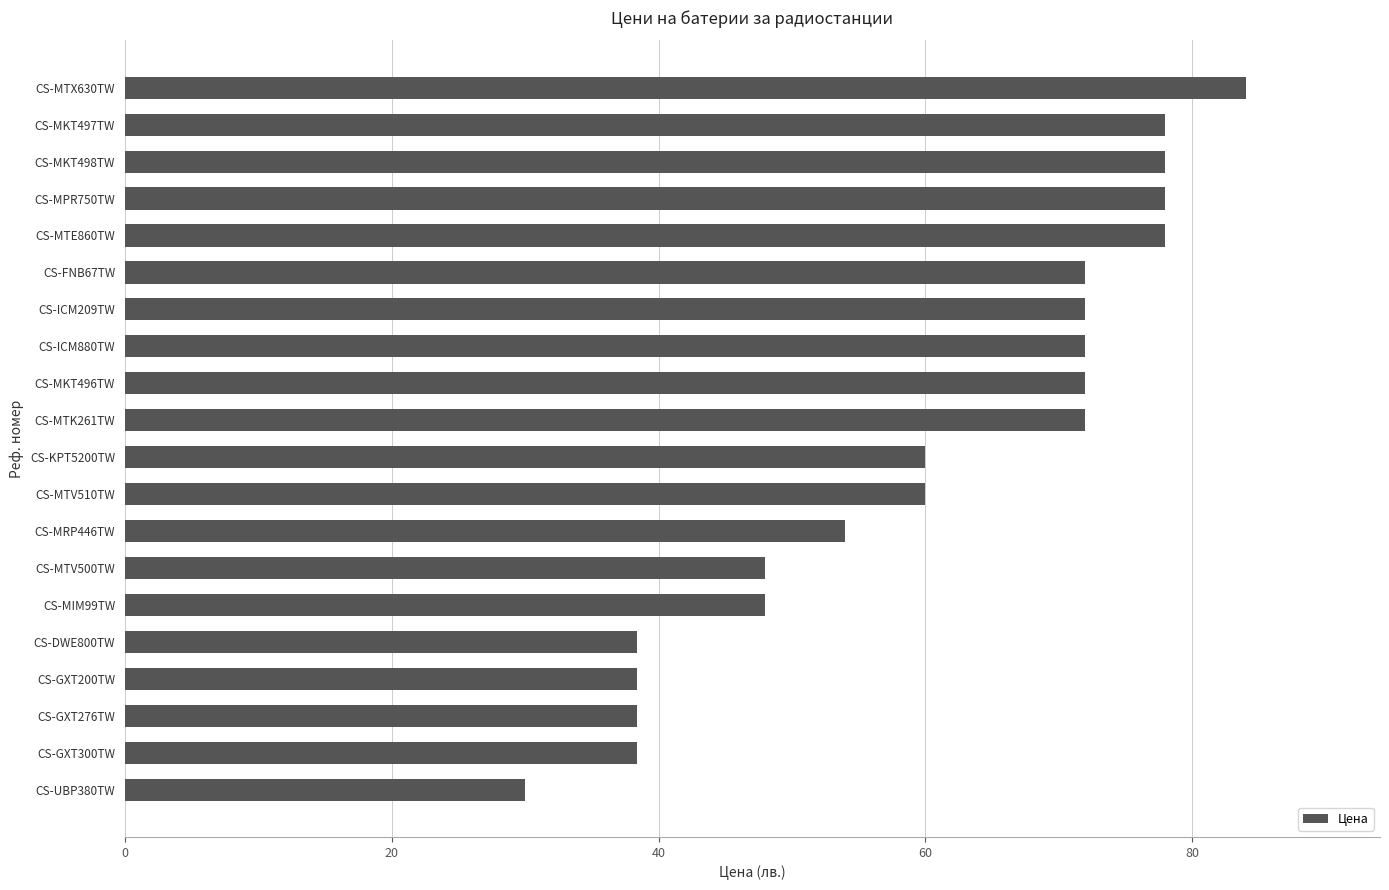

Reading bottom to top, extract all data points from this chart.

30.0	38.4	38.4	38.4	38.4	48.0	48.0	54.0	60.0	60.0	72.0	72.0	72.0	72.0	72.0	78.0	78.0	78.0	78.0	84.0